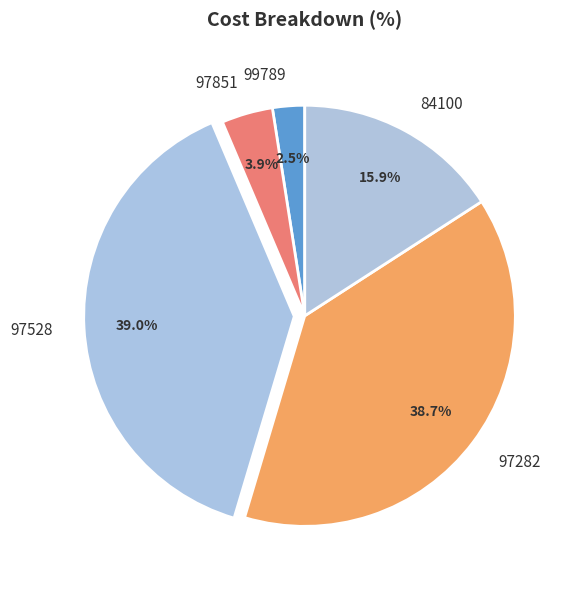

Approximately how many times larger is the value at 99789 compared to 97851?

0.6